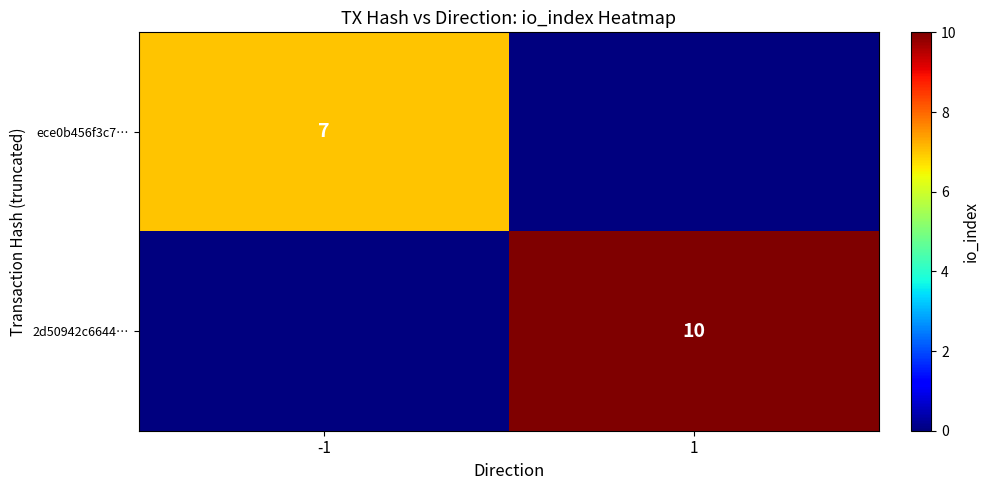

Is the value of 2d50942c6644… at 1 greater than the value of ece0b456f3c7… at -1?

Yes